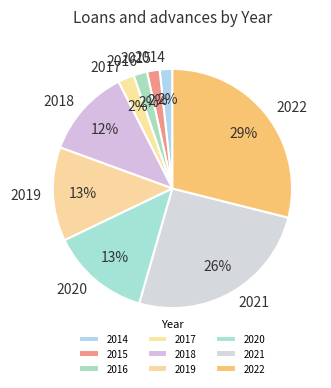

Do 2020 and 2022 together represent more than half of the pie?

No